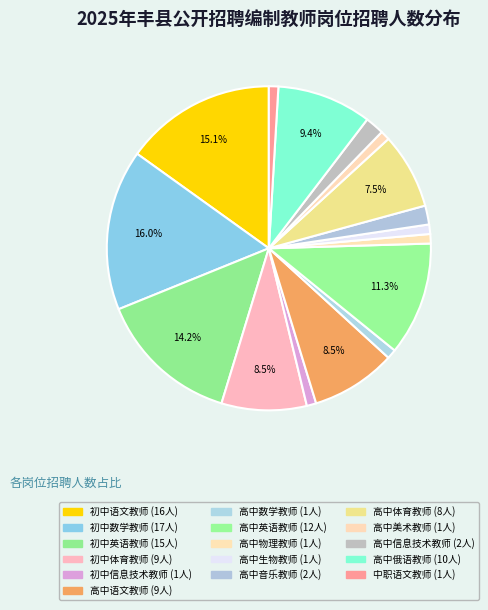

How many segments does this pie chart have?

16